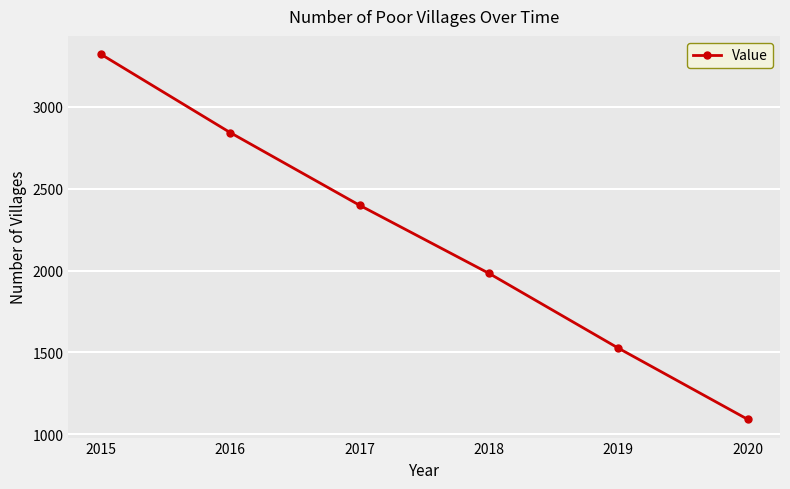

Rank the categories by value from highest to lowest.

2015, 2016, 2017, 2018, 2019, 2020